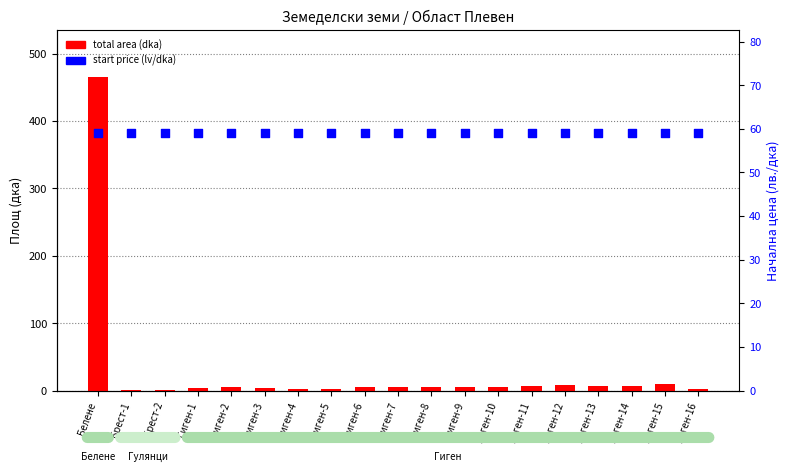

What are all the series names shown in the legend?

total area (dka), start price (lv/dka)